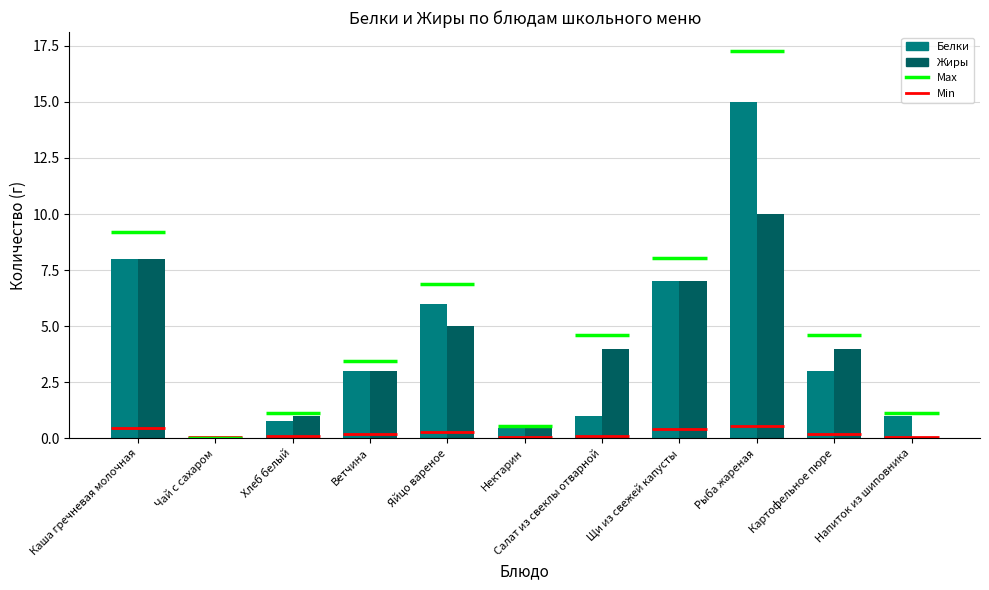

Reading left to right, list all the values displayed in this chart.

Белки: 8.0	0.0	0.8	3.0	6.0	0.5	1.0	7.0	15.0	3.0	1.0
Жиры: 8.0	0.0	1.0	3.0	5.0	0.5	4.0	7.0	10.0	4.0	0.0